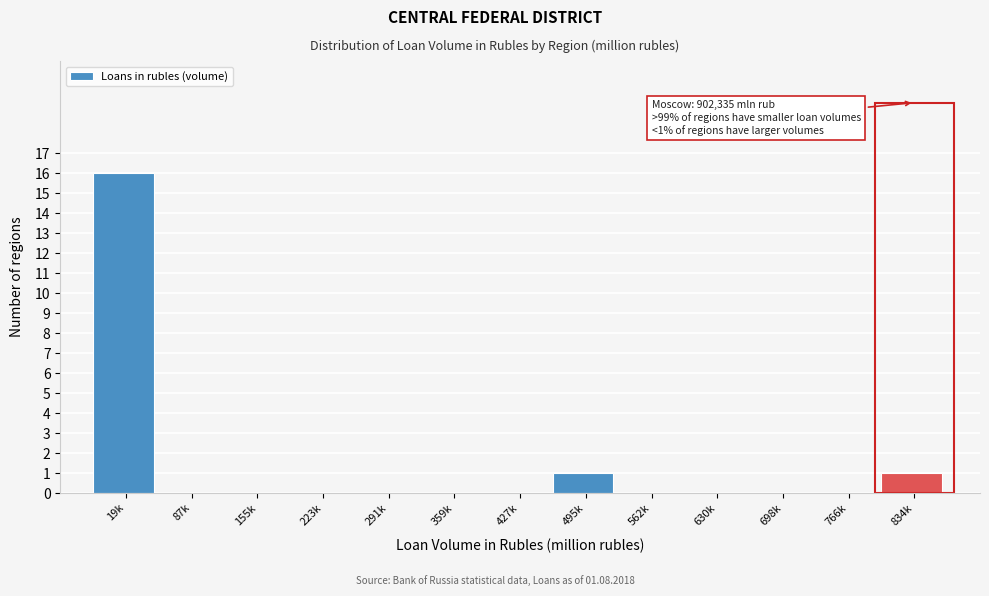

Reading right to left, what are all the values shown in this chart?

834k=1	766k=0	698k=0	630k=0	562k=0	495k=1	427k=0	359k=0	291k=0	223k=0	155k=0	87k=0	19k=16